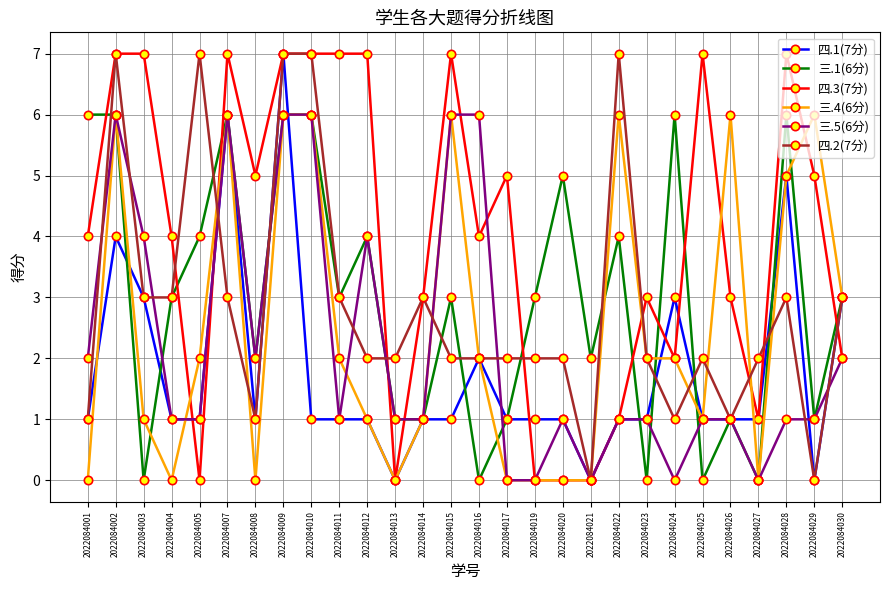

The 四.3(7分) series shows 1 at 2022084015. True or false?

False